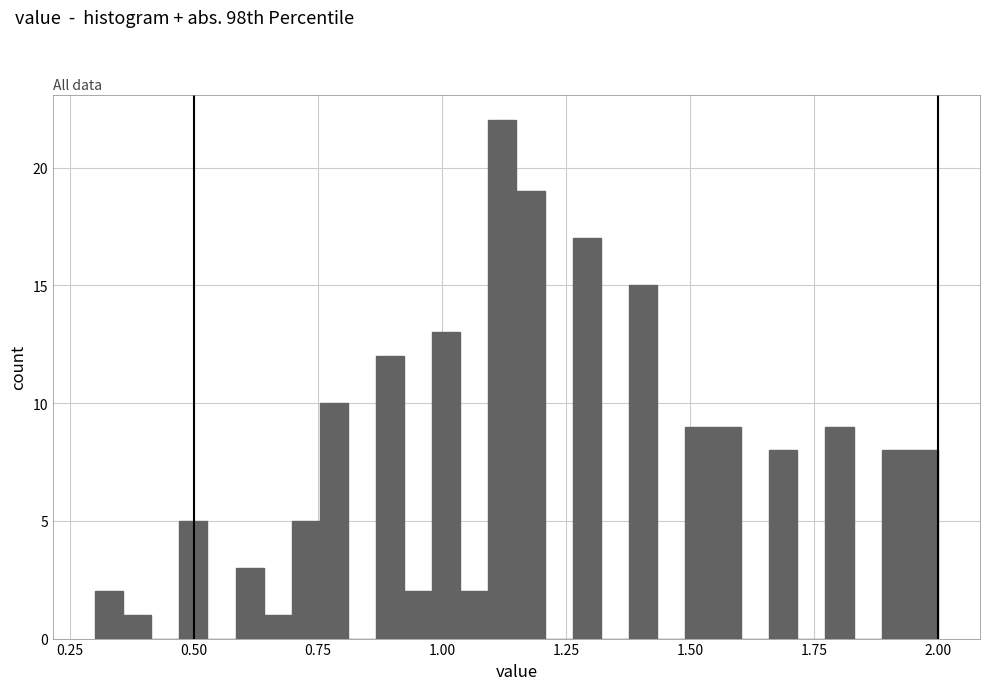

Around what value on the x-axis is the tallest bar? Give the approximate position of its centre, as read against the axis.

1.10